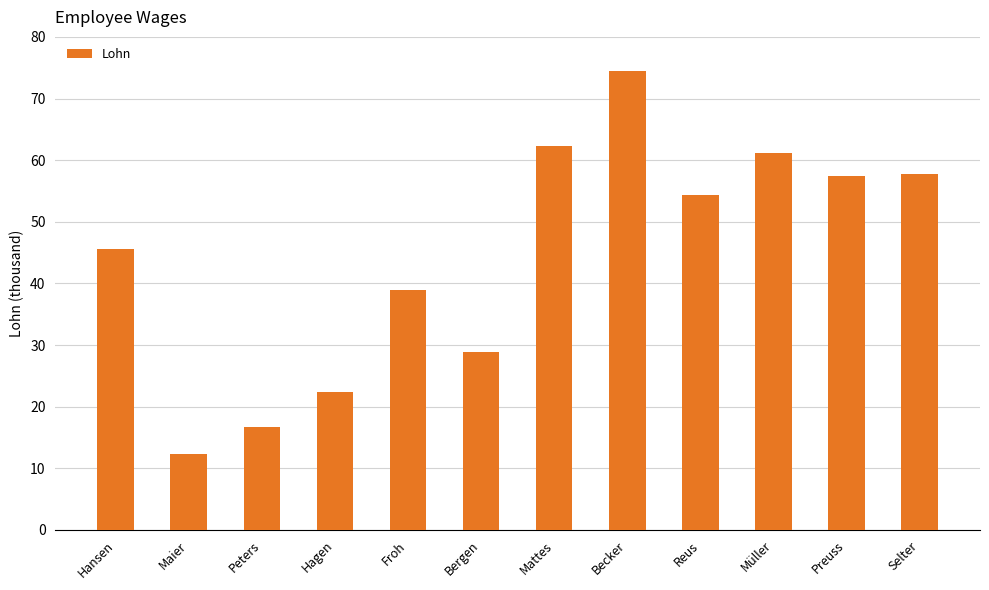

What is the label of the 5th bar from the right?

Becker